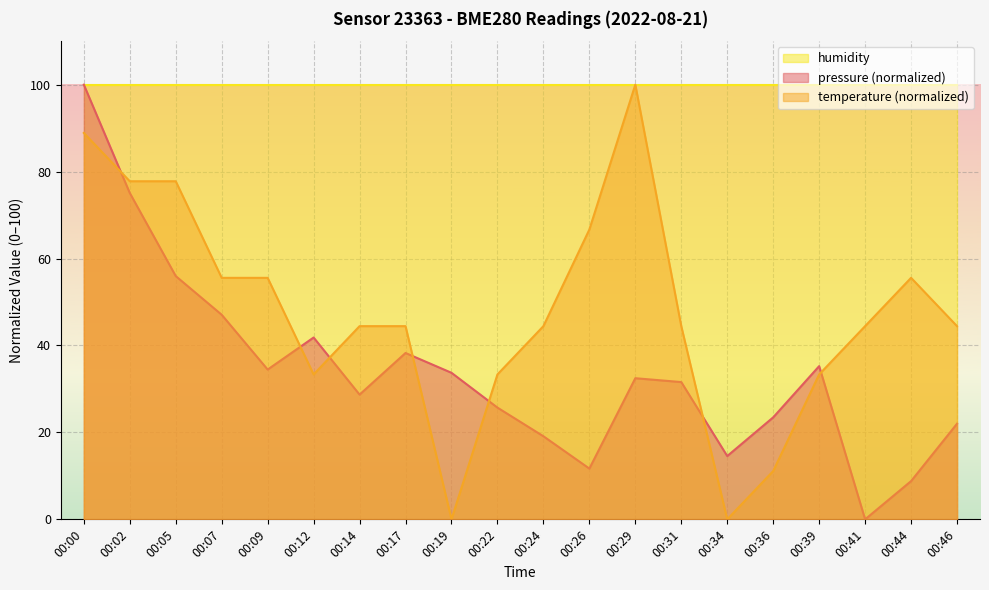

Rank the series by their average value, from lowest to highest.

pressure (normalized), temperature (normalized), humidity